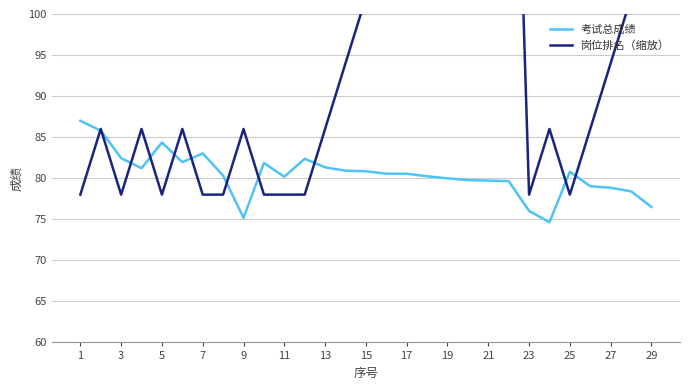

The 考试总成绩 series shows 76.0 at 23. True or false?

True